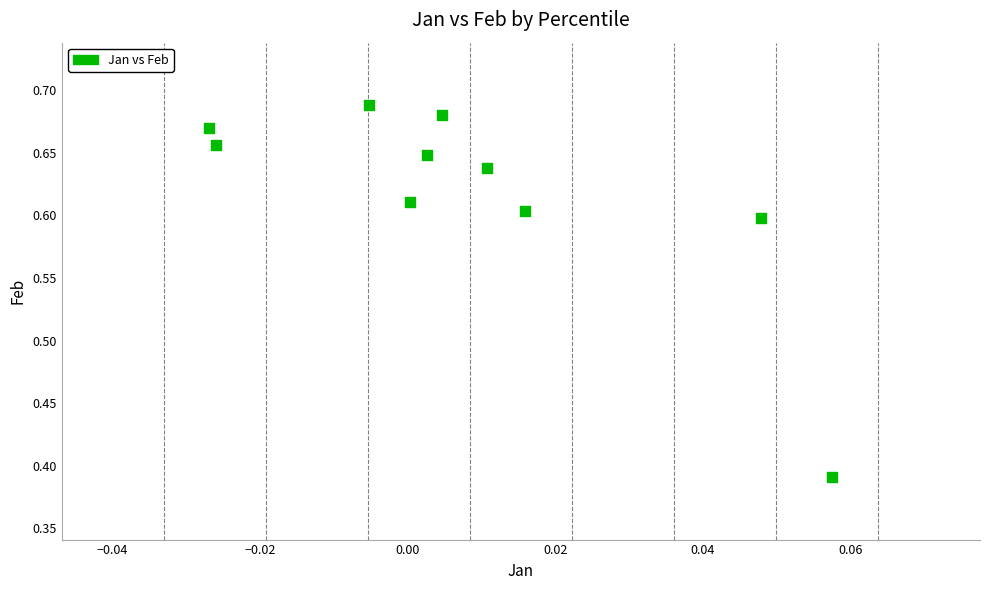

Count the number of points in this scatter plot.

10